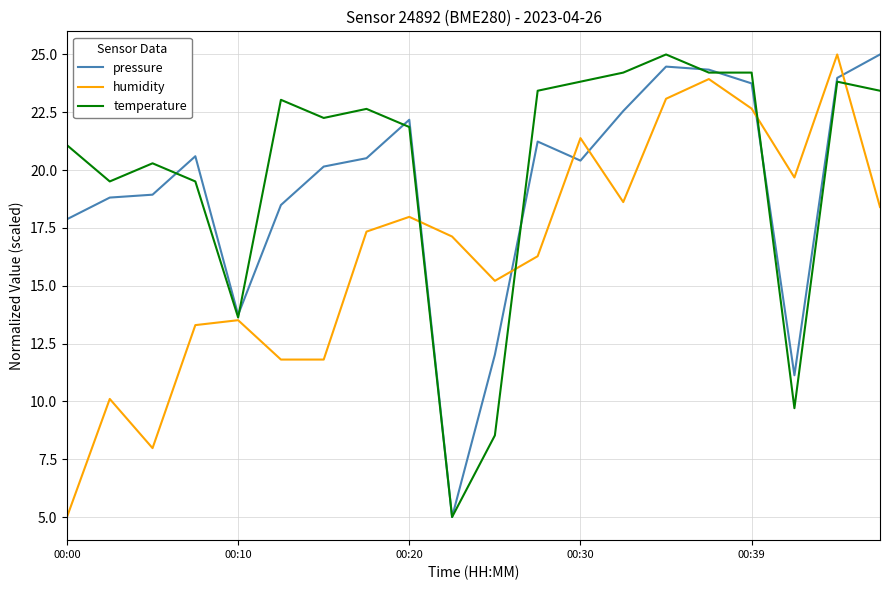

Rank the series by their average value, from lowest to highest.

humidity, pressure, temperature